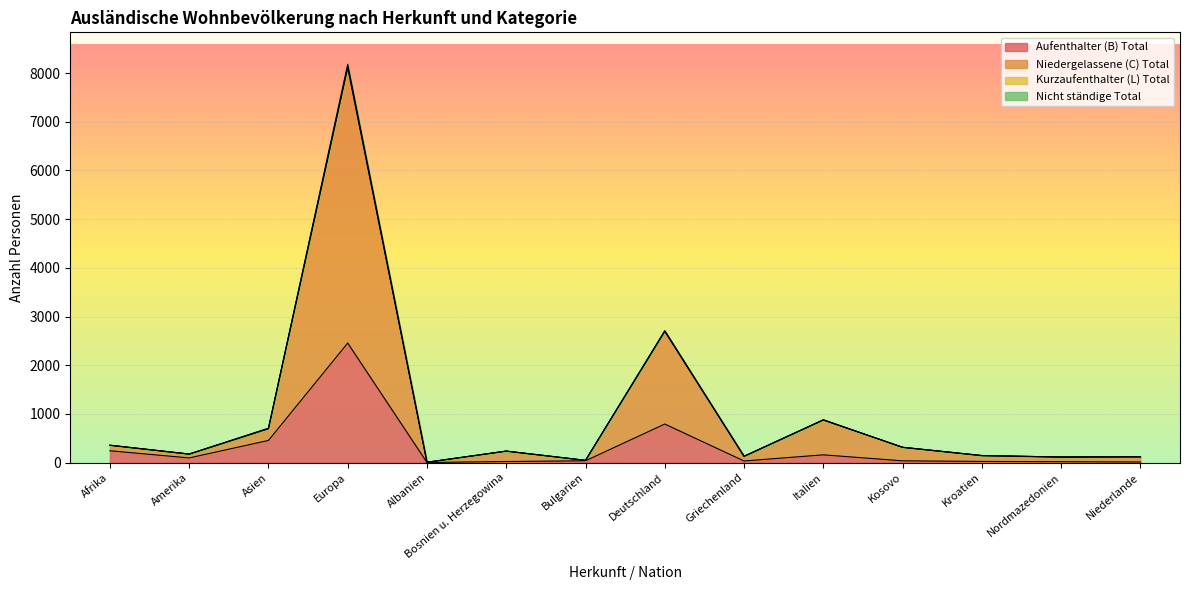

What is the lowest value of the Nicht ständige Total series?

8